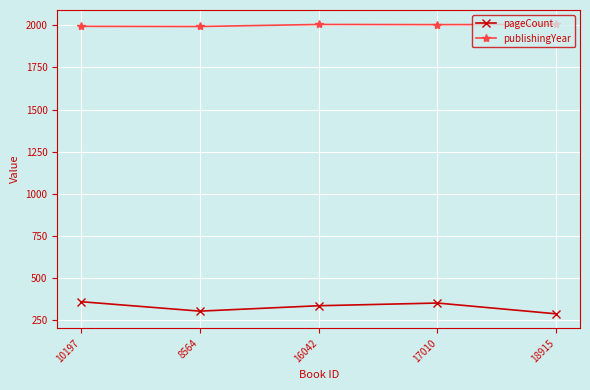

What is the average value of the pageCount series?

328